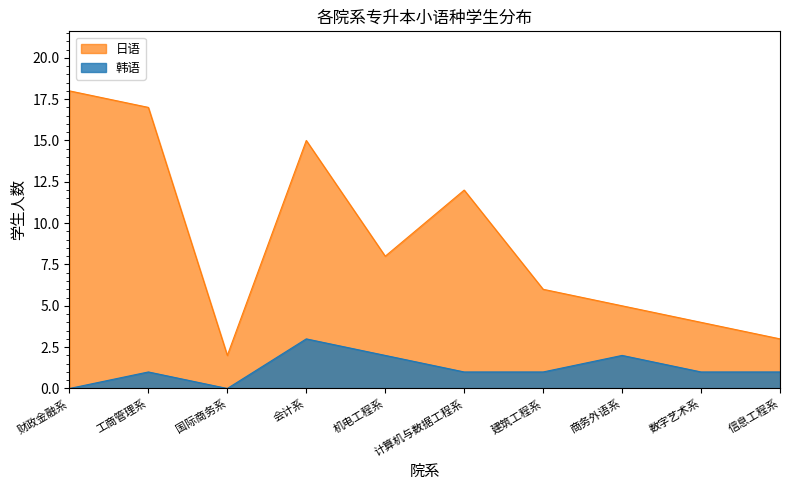

True or false: 日语 and 韩语 intersect in this chart.

False